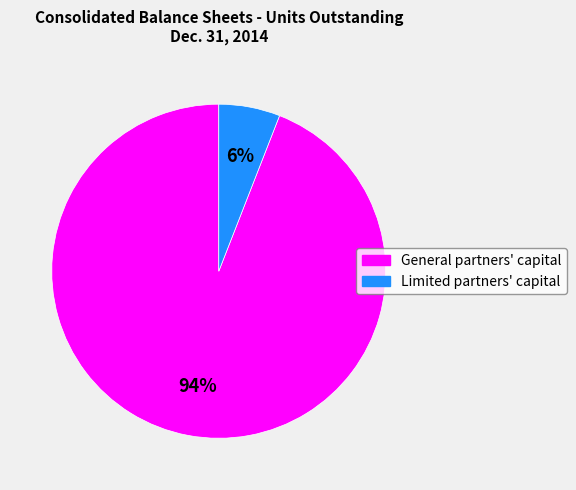

To the nearest percent, what is the combined percentage of General partners' capital and Limited partners' capital?

100%